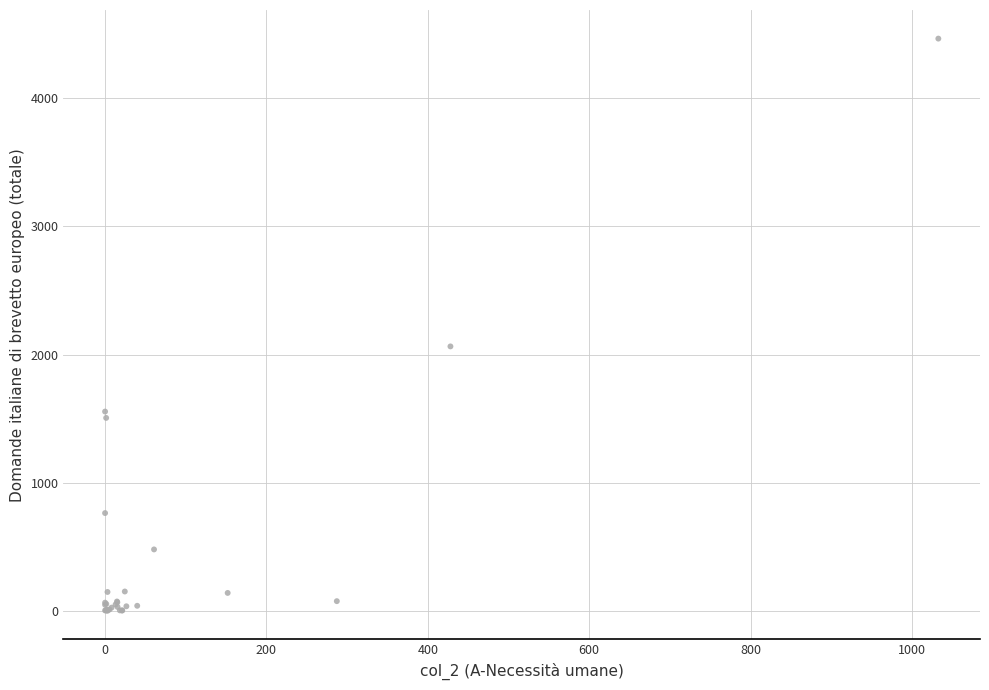

What Y value in the scatter plot is closest to 2232?

2063.6